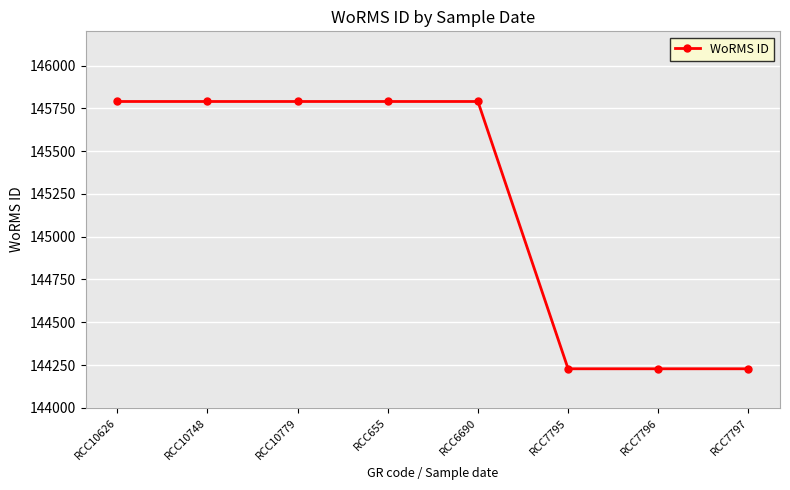

What is the value of the 2nd point from the left?

145790